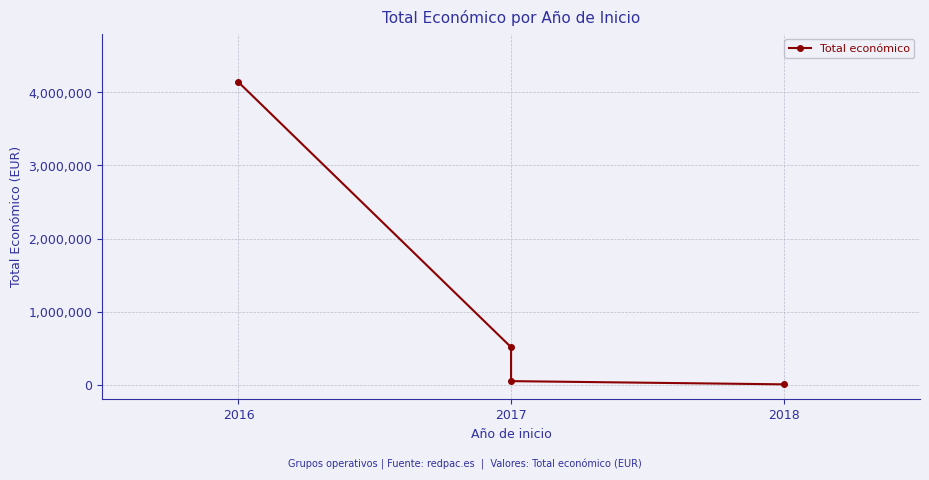

What is the value of the 3rd point from the left?

48896